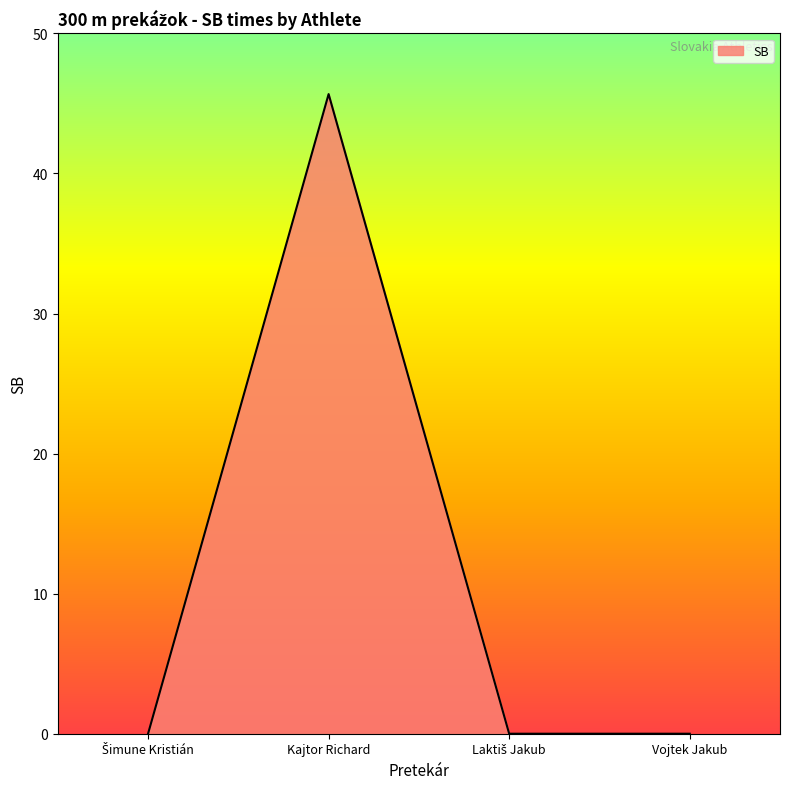

Where is the first local maximum?

Kajtor Richard